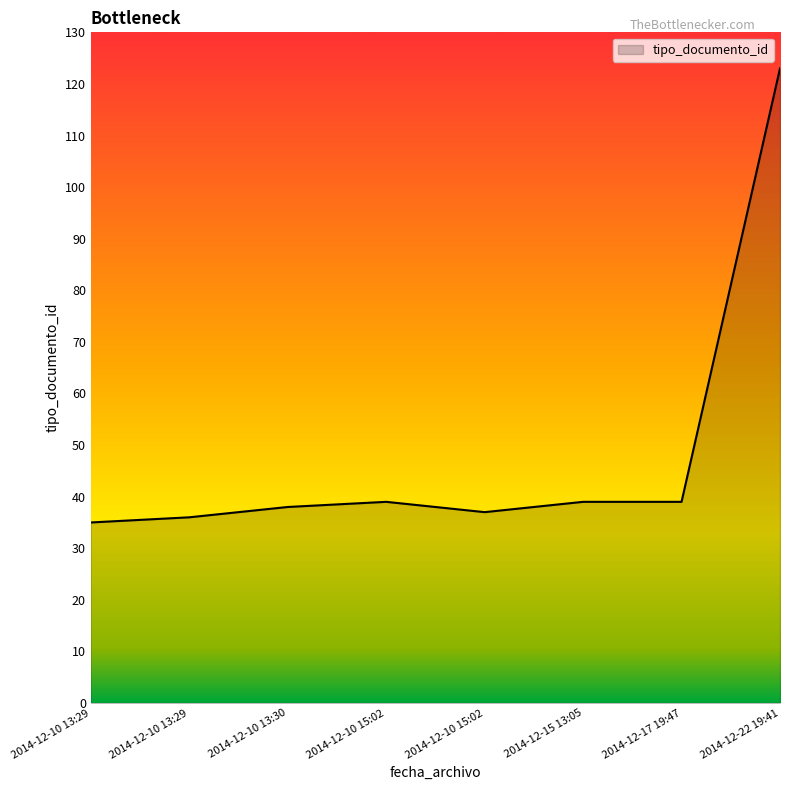

Count the number of data series in this chart.

1